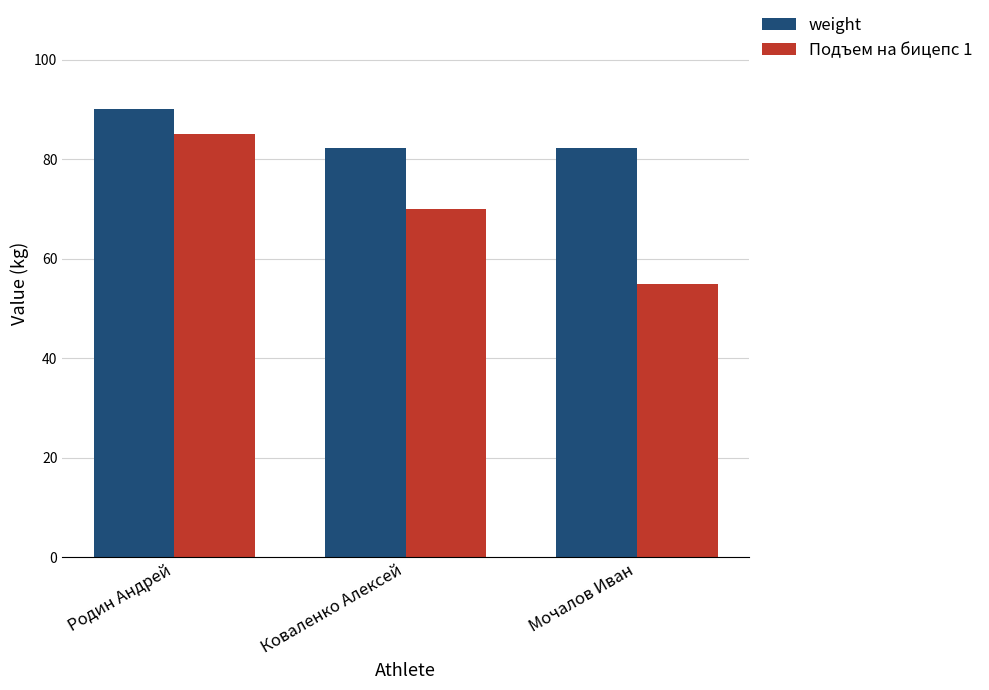

Which series has the largest total across all categories?

weight